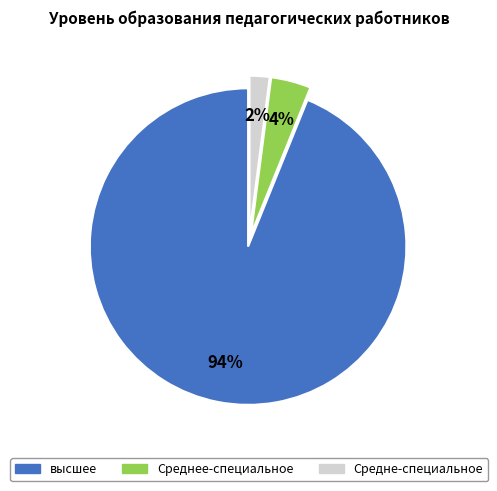

How many segments does this pie chart have?

3